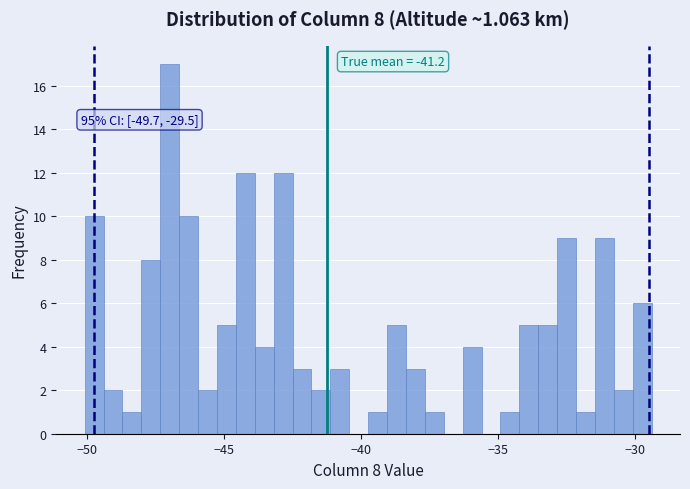

Read against the x-axis, roughly where is the centre of the tallest bar?

-47.0